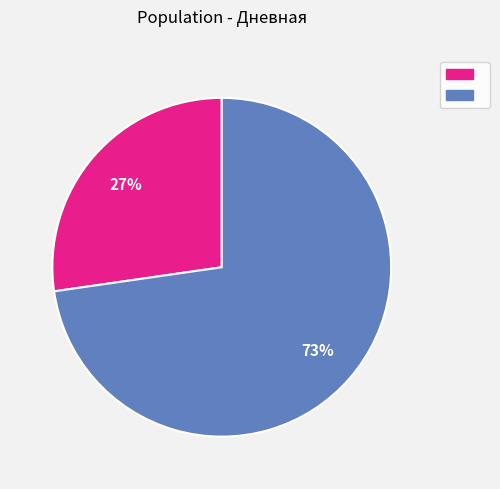

Is there any slice that represents more than half of the pie?

Yes